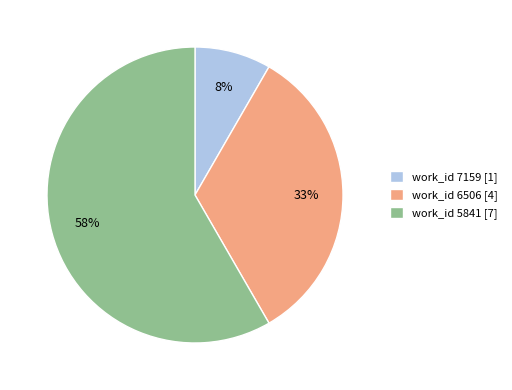

How many slices are in this pie chart?

3